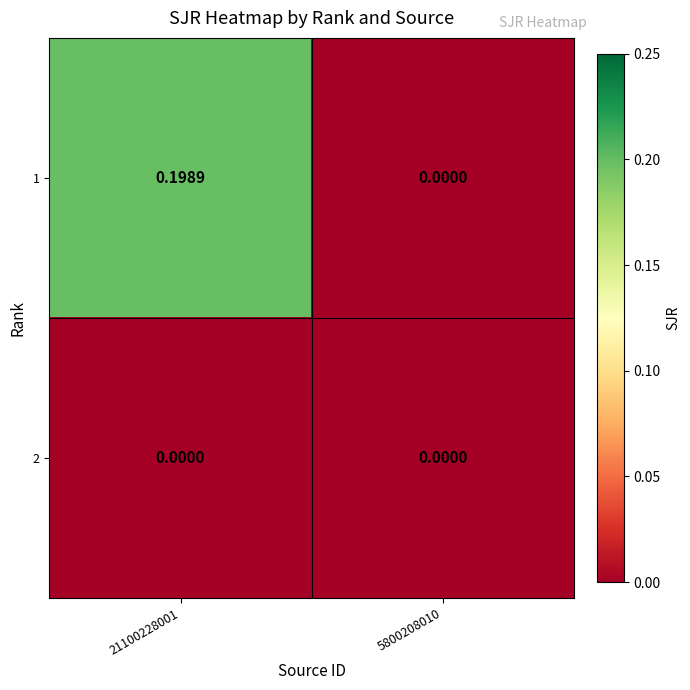

Which series has the largest total across all categories?

1